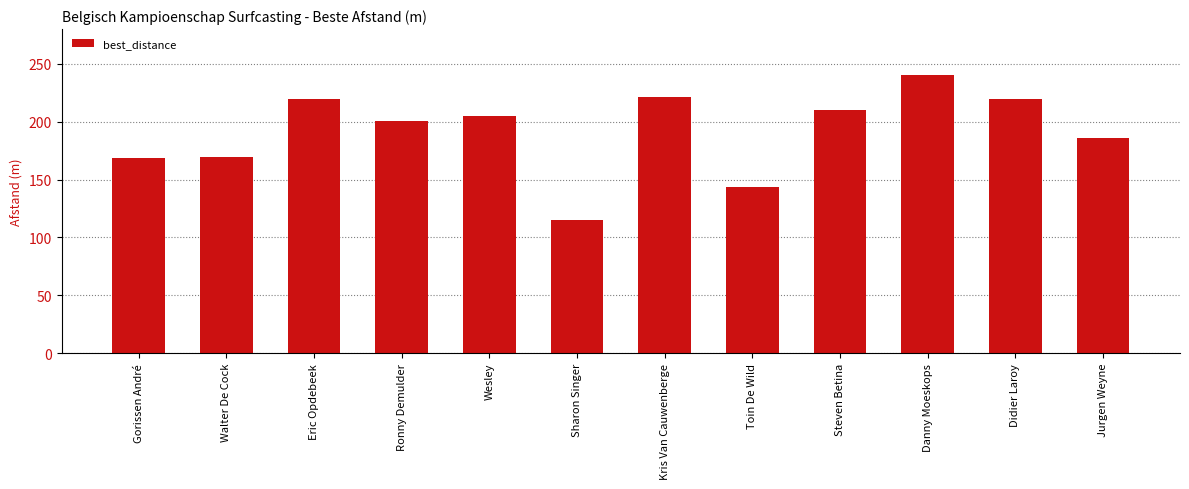

True or false: the data shows 168.4 at Gorissen André.

True